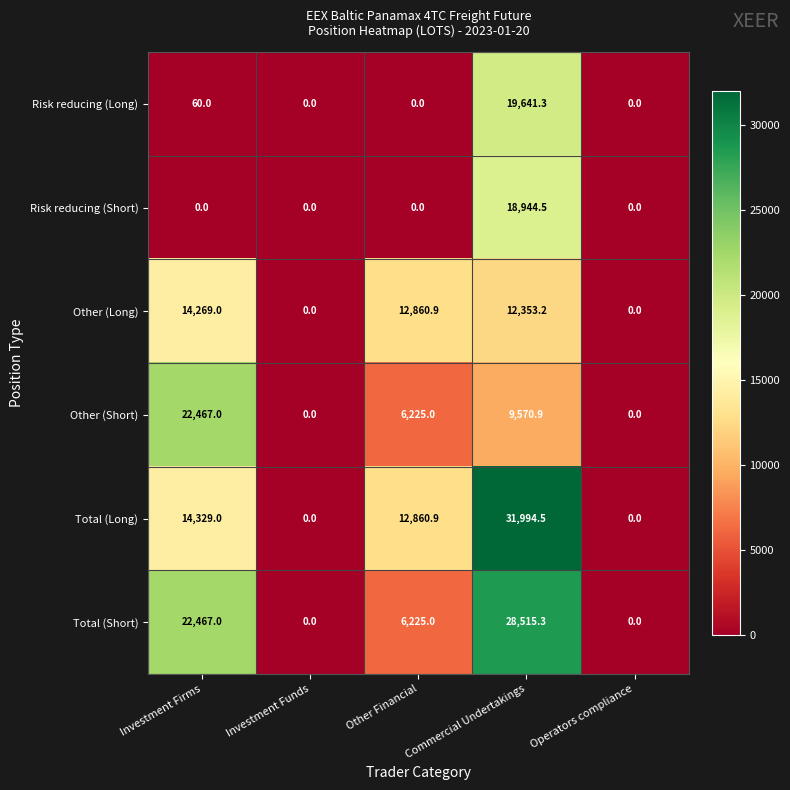

At Commercial Undertakings, list the series in order from largest to smallest.

Total (Long), Total (Short), Risk reducing (Long), Risk reducing (Short), Other (Long), Other (Short)